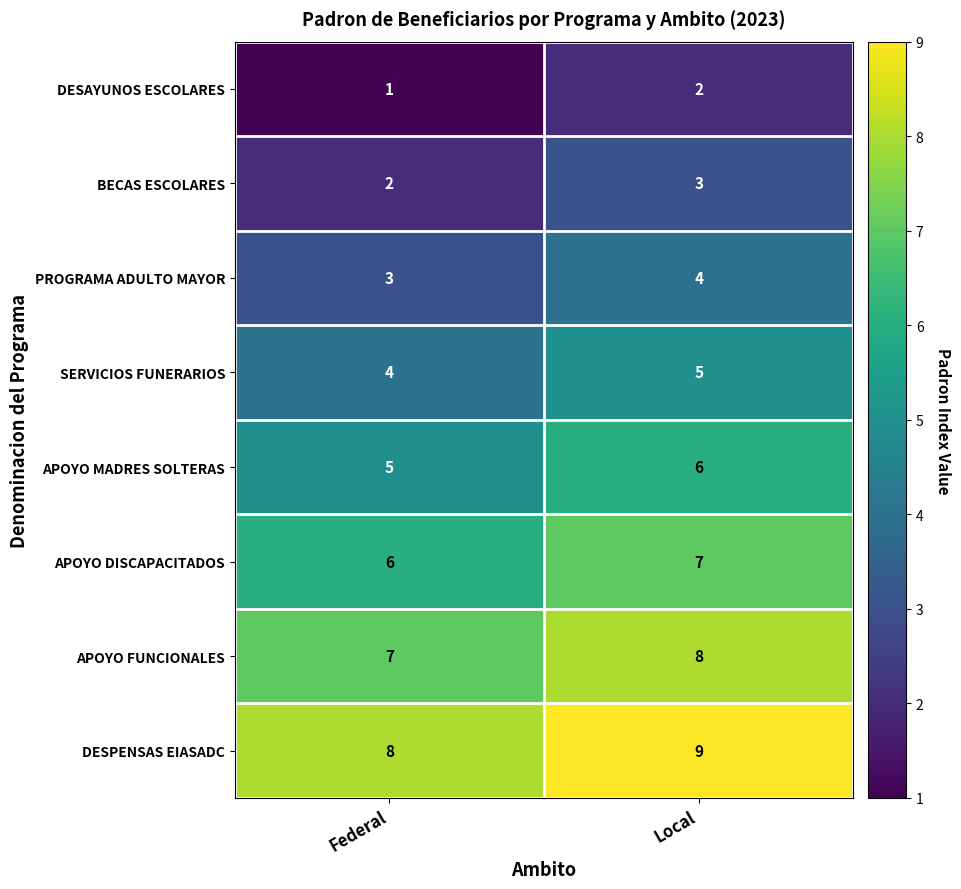

The SERVICIOS FUNERARIOS series shows 1 at Federal. True or false?

False